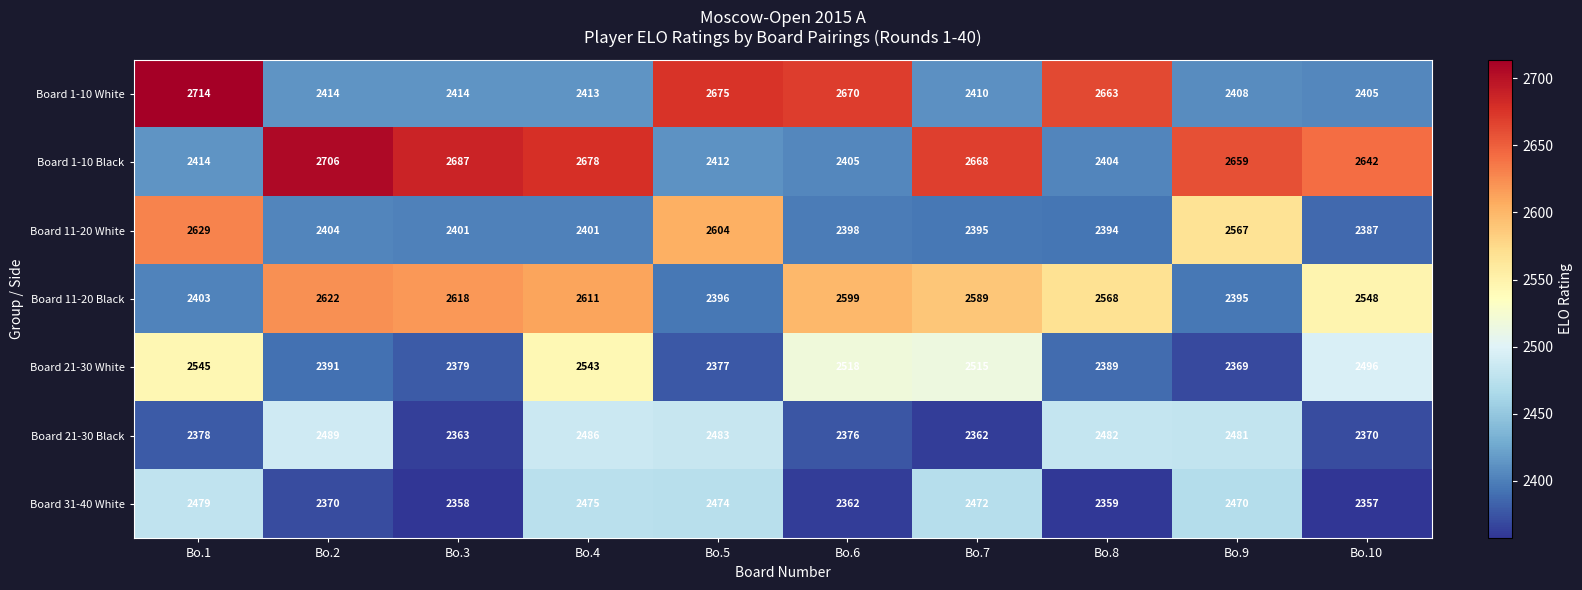

Which series has the largest total across all categories?

Board 1-10 Black